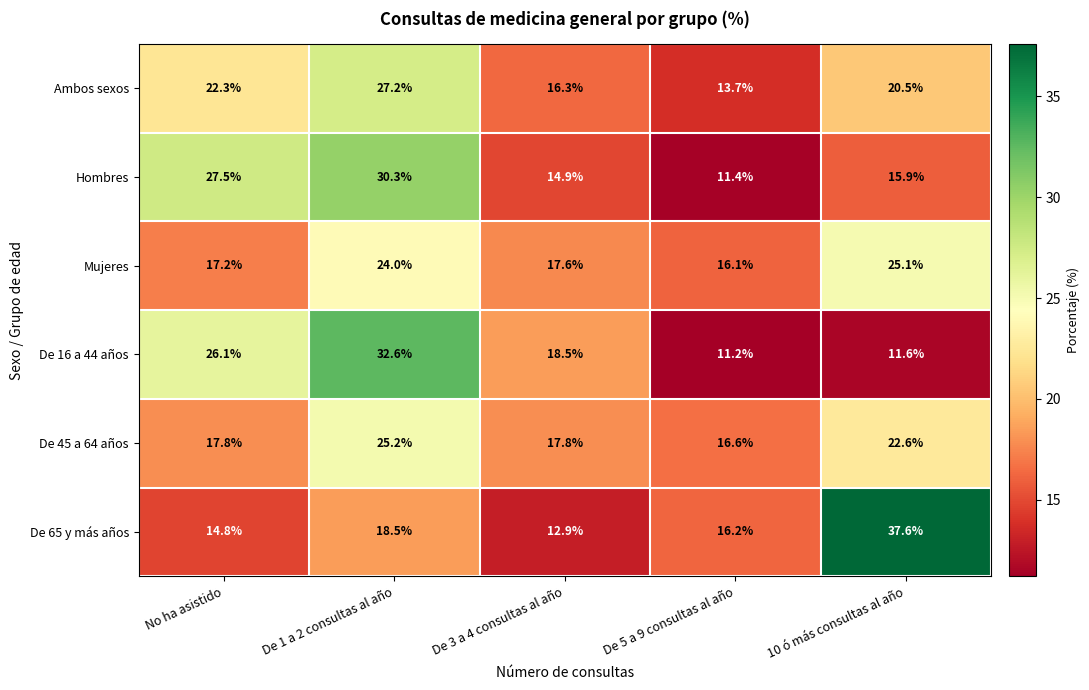

How many values in the Mujeres series are below 17?

1